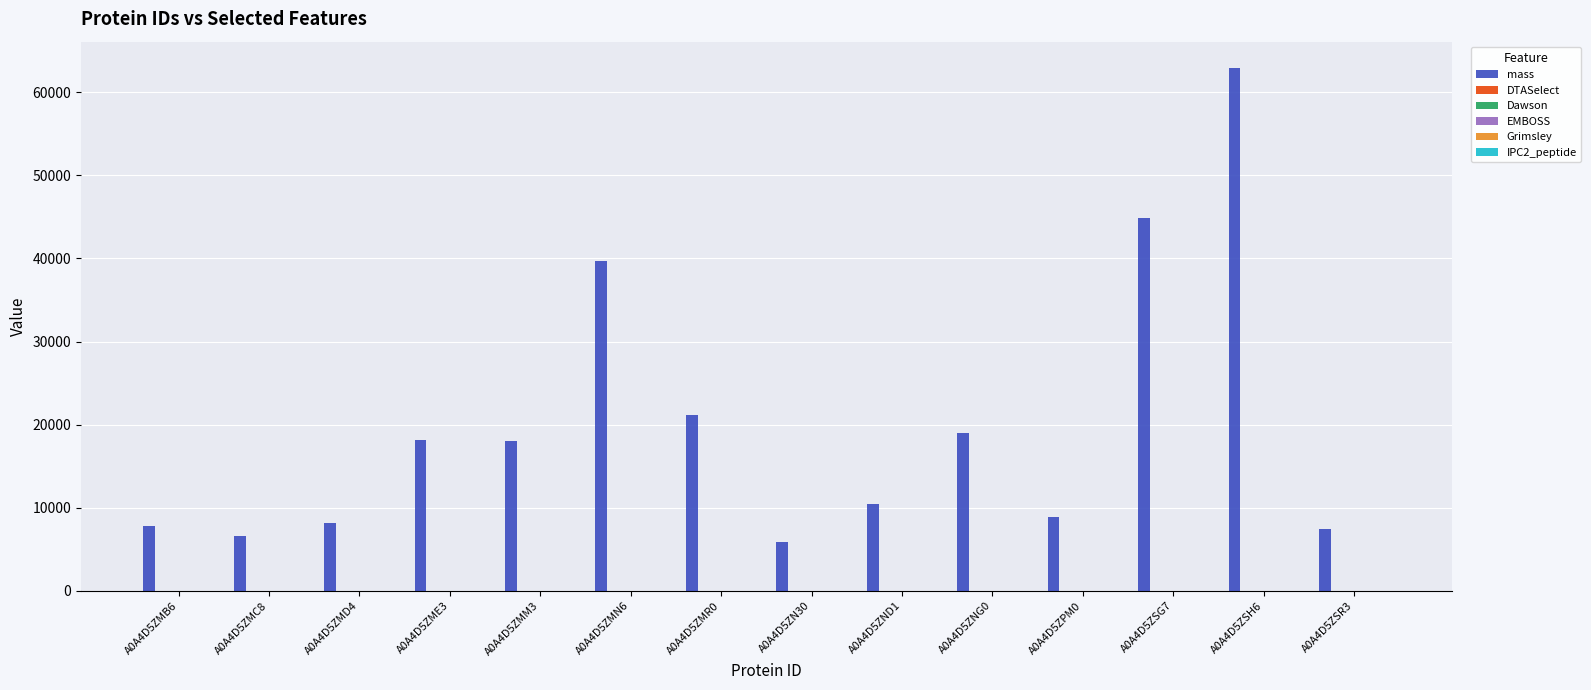

What is the greatest value displayed?

62937.9